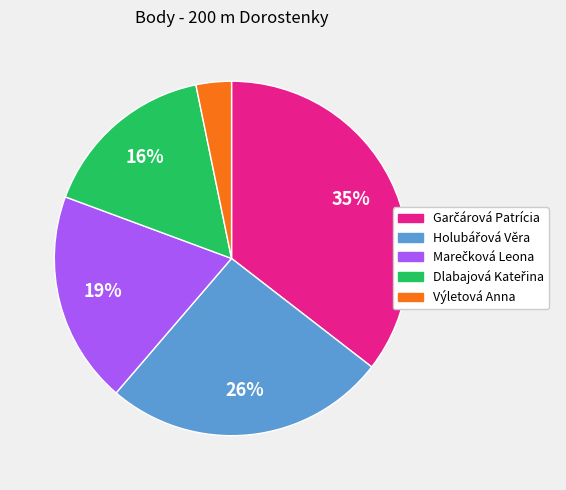

How many segments does this pie chart have?

5